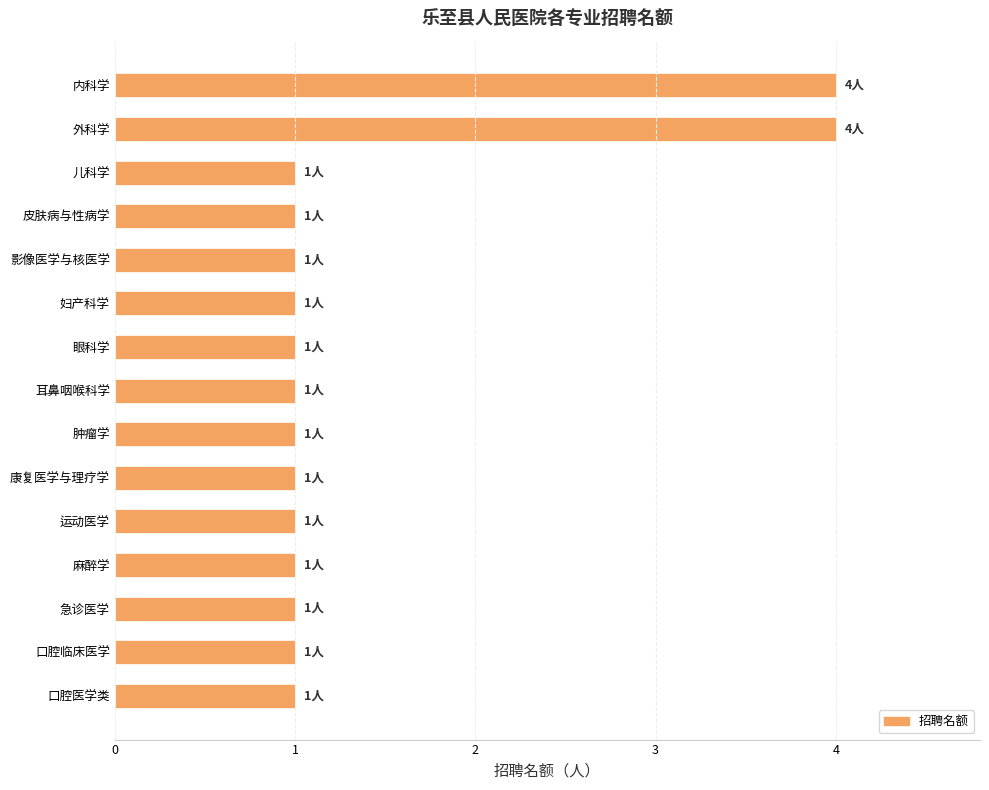

What is the label of the 8th bar from the top?

耳鼻咽喉科学